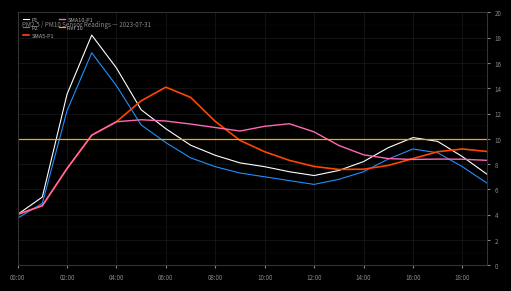

Is the value of P2 at 08:00 greater than the value of SMA10-P1 at 12:00?

No